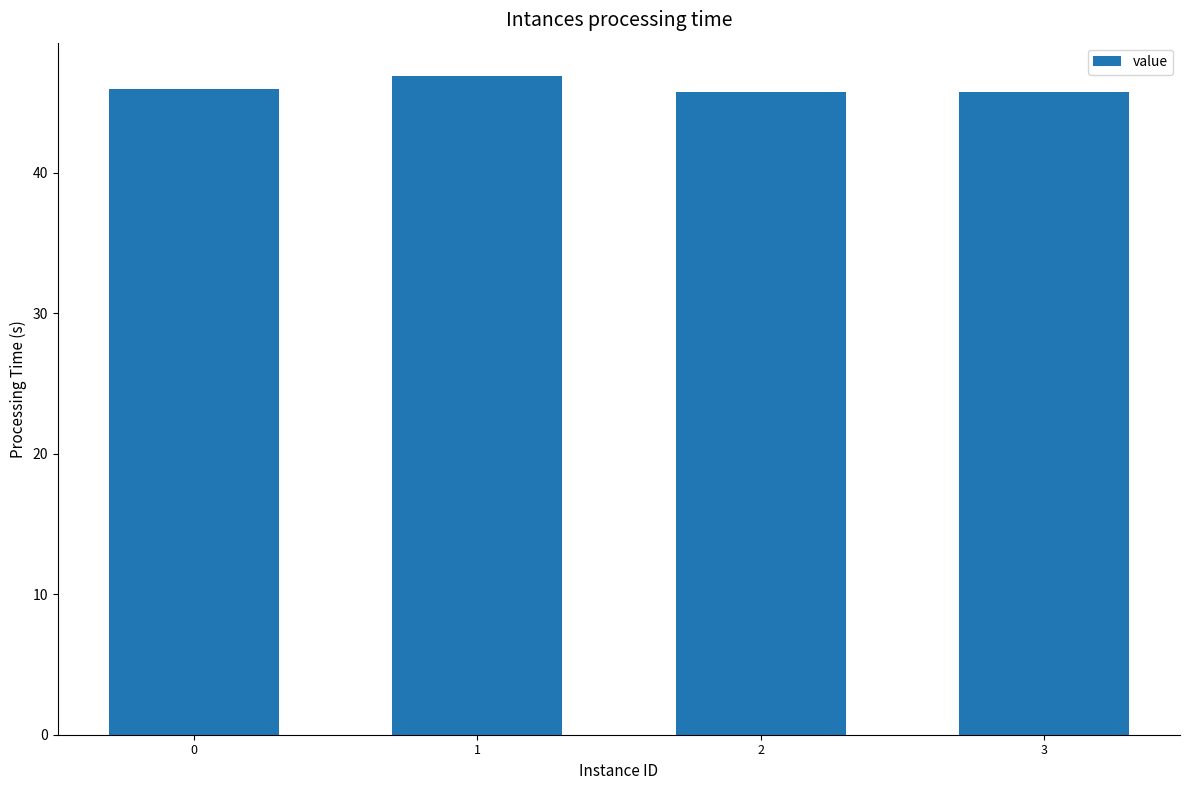

The chart shows a value of 46.0 at 0. True or false?

True